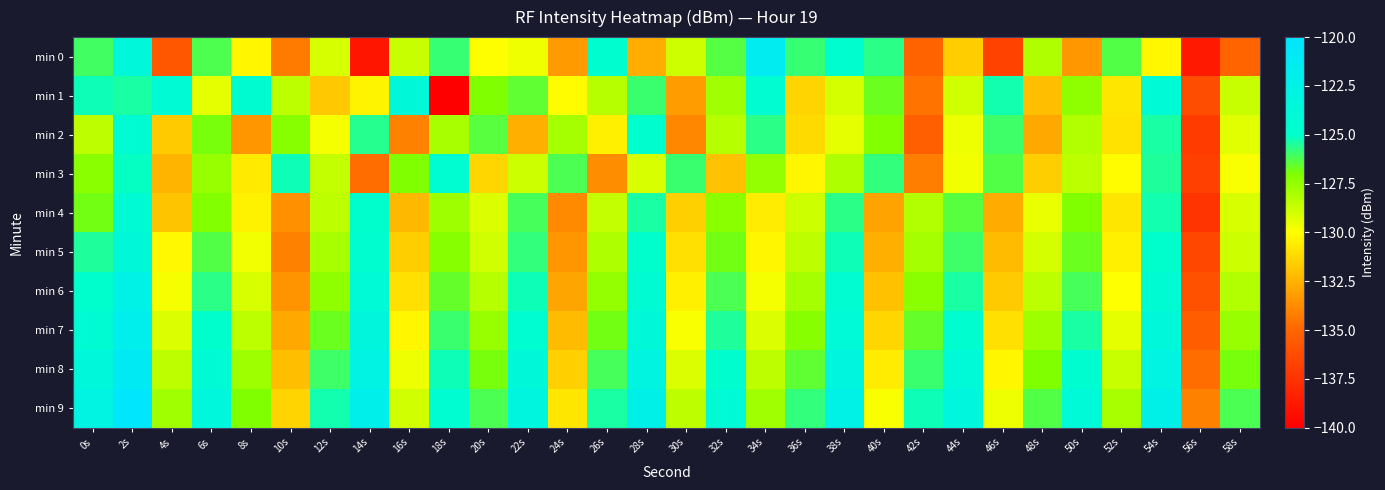

Which series has the largest total across all categories?

min 9